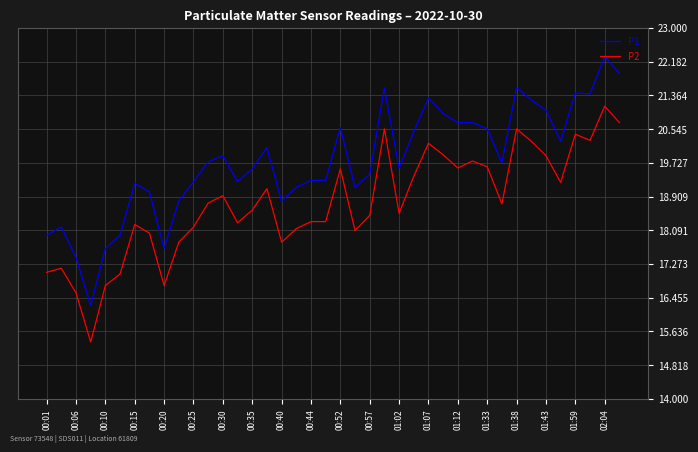

List the series in order of their overall mean, lowest first.

P2, P1